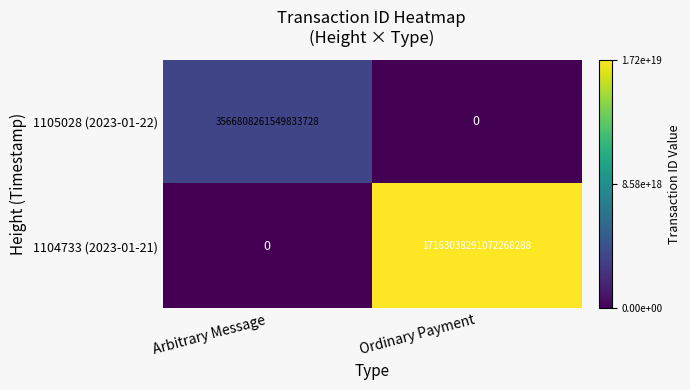

At which category does the chart reach its peak across all series?

Ordinary Payment